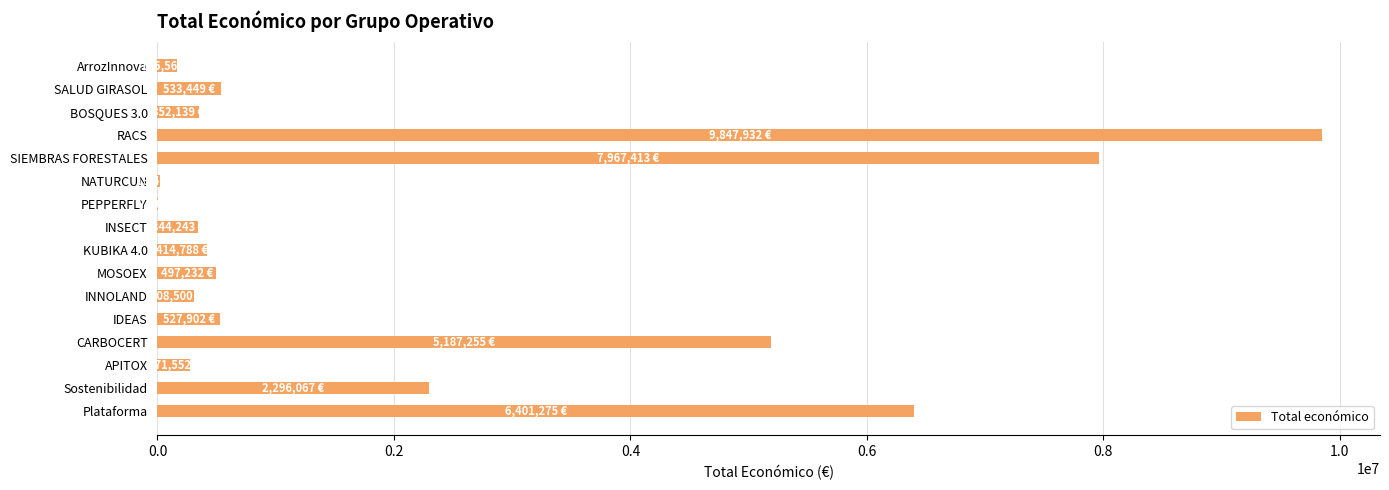

True or false: the data shows 3349809 at Sostenibilidad.

False